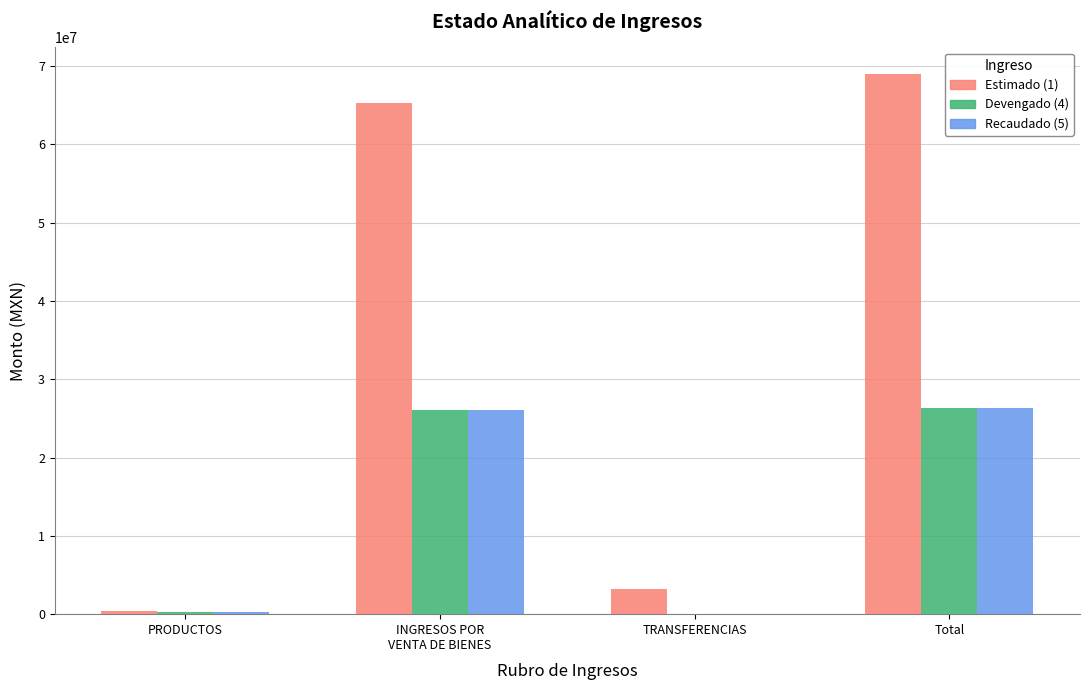

At which category is the sum across all series the highest?

Total